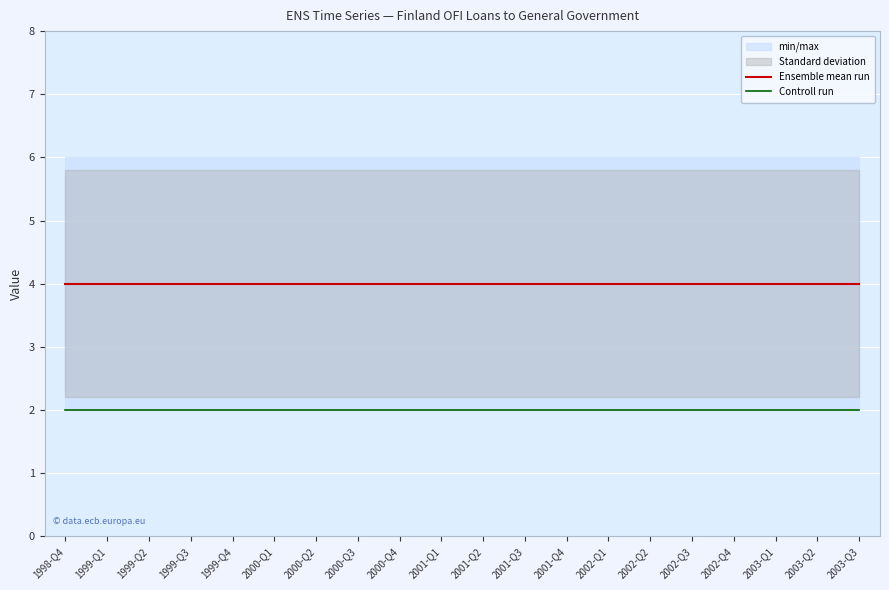

How many lines are shown in the chart?

2